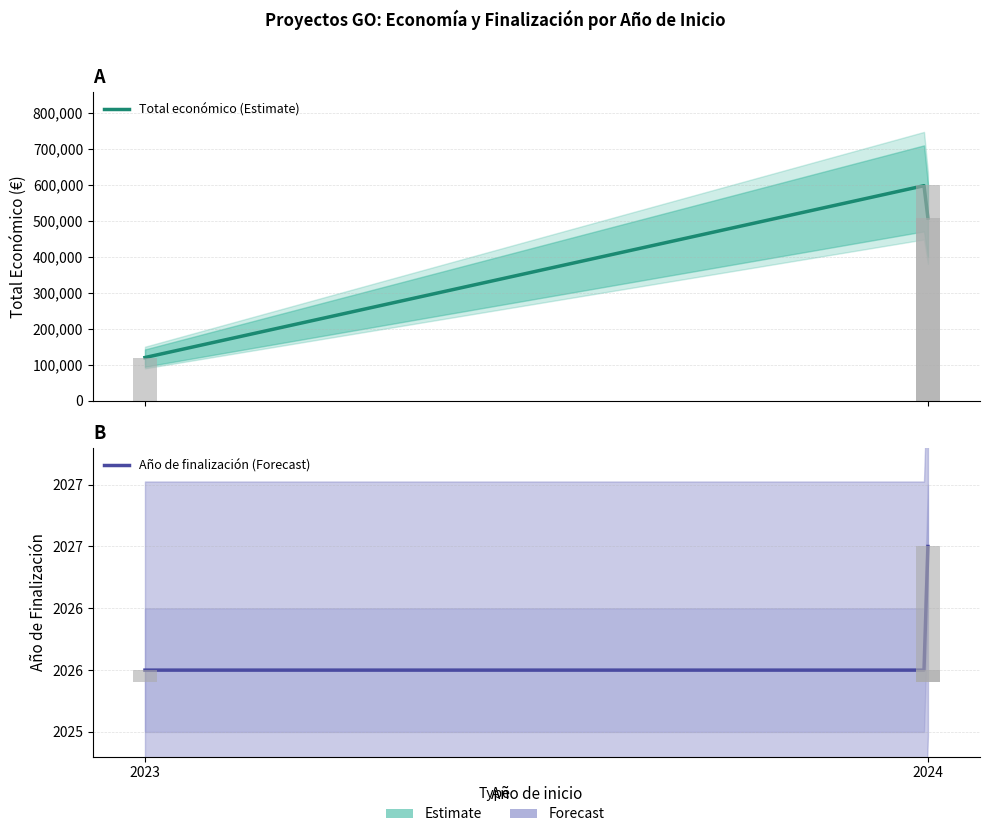

What is the approximate value of Total económico at 2023?

119999.0